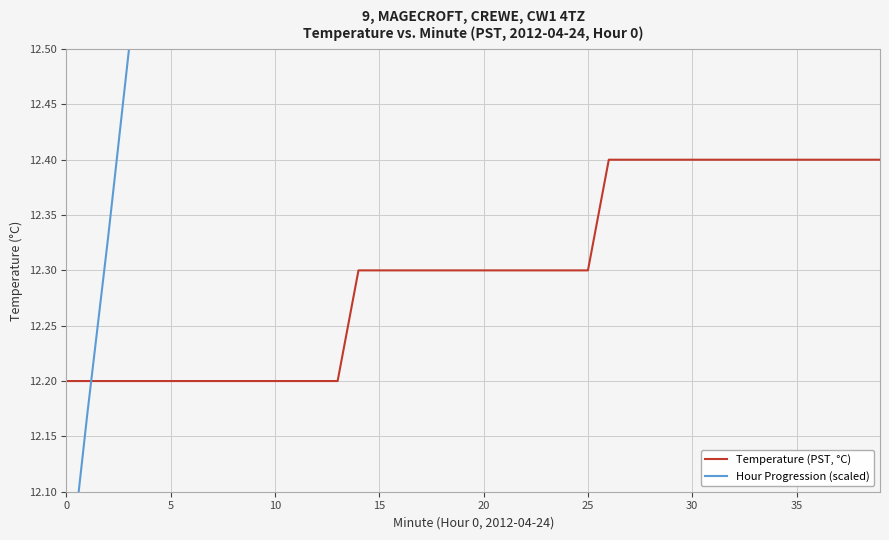

What is the difference between the highest and lowest values at 12?

1.8